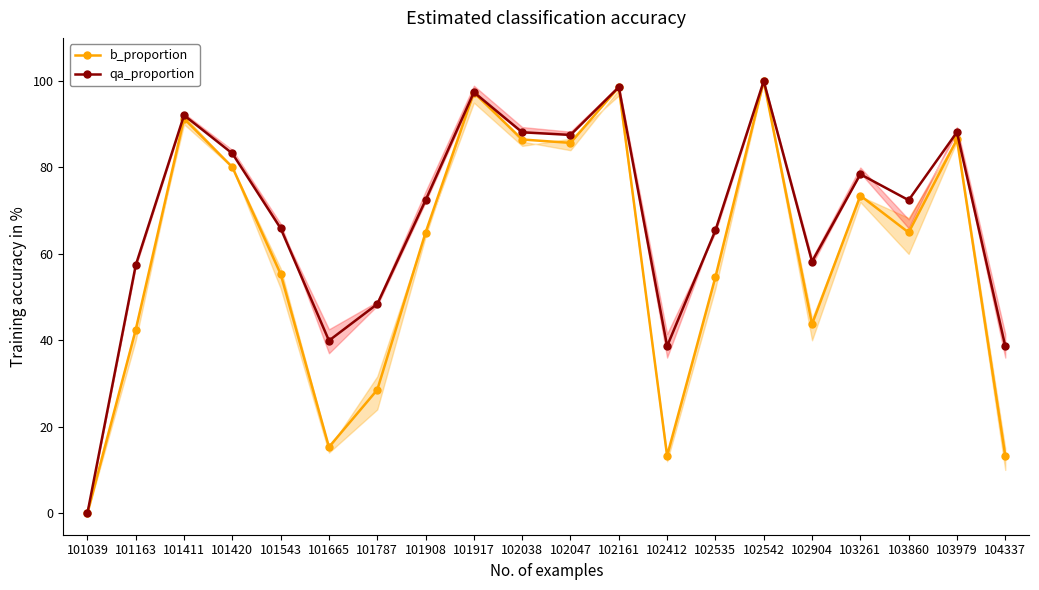

True or false: b_proportion and qa_proportion cross at least once.

False